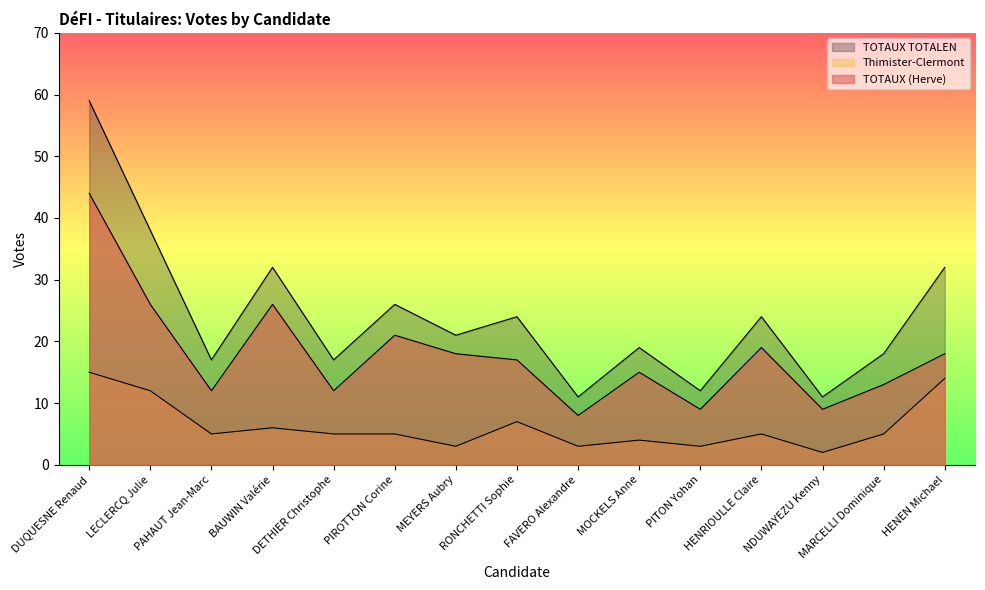

In TOTAUX TOTALEN, how many points are higher than both neighbors (excluding endpoints)?

5